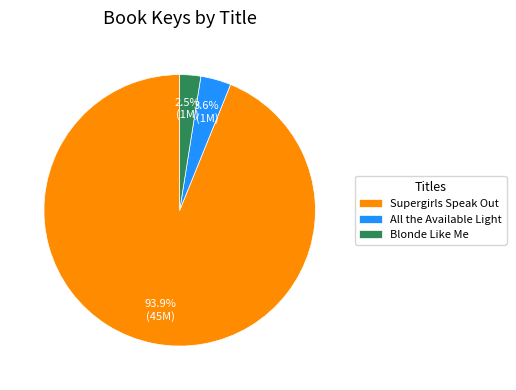

How many segments does this pie chart have?

3